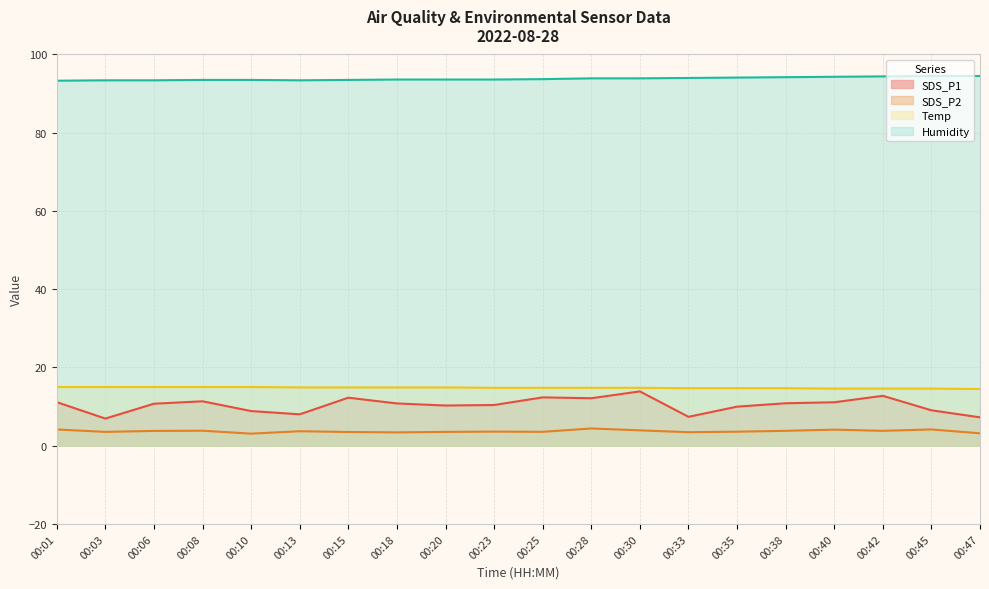

Reading right to left, transcribe all the data shown in this chart.

SDS_P1: 00:47=7.2	00:45=9.1	00:42=12.8	00:40=11.1	00:38=10.8	00:35=10.0	00:33=7.4	00:30=13.9	00:28=12.1	00:25=12.3	00:23=10.4	00:20=10.3	00:18=10.8	00:15=12.3	00:13=8.0	00:10=8.8	00:08=11.3	00:06=10.7	00:03=6.9	00:01=11.1
SDS_P2: 00:47=3.2	00:45=4.2	00:42=3.8	00:40=4.1	00:38=3.8	00:35=3.6	00:33=3.5	00:30=3.9	00:28=4.4	00:25=3.5	00:23=3.6	00:20=3.5	00:18=3.4	00:15=3.5	00:13=3.7	00:10=3.1	00:08=3.8	00:06=3.8	00:03=3.5	00:01=4.2
Temp: 00:47=14.5	00:45=14.6	00:42=14.6	00:40=14.6	00:38=14.7	00:35=14.7	00:33=14.7	00:30=14.8	00:28=14.8	00:25=14.8	00:23=14.8	00:20=14.9	00:18=14.9	00:15=14.9	00:13=14.9	00:10=15.0	00:08=15.0	00:06=15.0	00:03=15.0	00:01=15.0
Humidity: 00:47=94.5	00:45=94.5	00:42=94.4	00:40=94.3	00:38=94.2	00:35=94.1	00:33=94.0	00:30=93.9	00:28=93.9	00:25=93.7	00:23=93.6	00:20=93.6	00:18=93.6	00:15=93.5	00:13=93.4	00:10=93.5	00:08=93.5	00:06=93.4	00:03=93.4	00:01=93.3